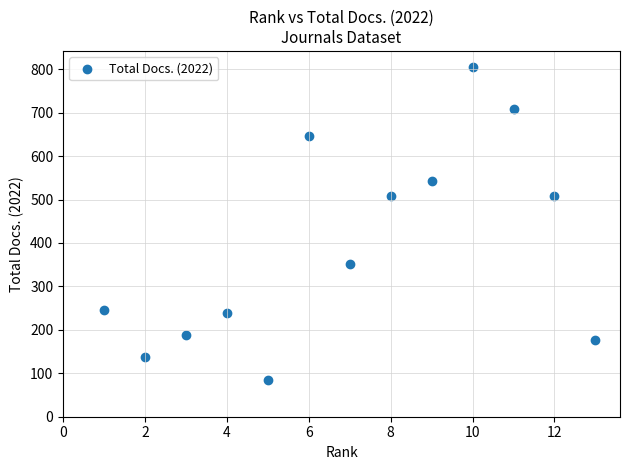

What is the range of X values (max minus min)?

12